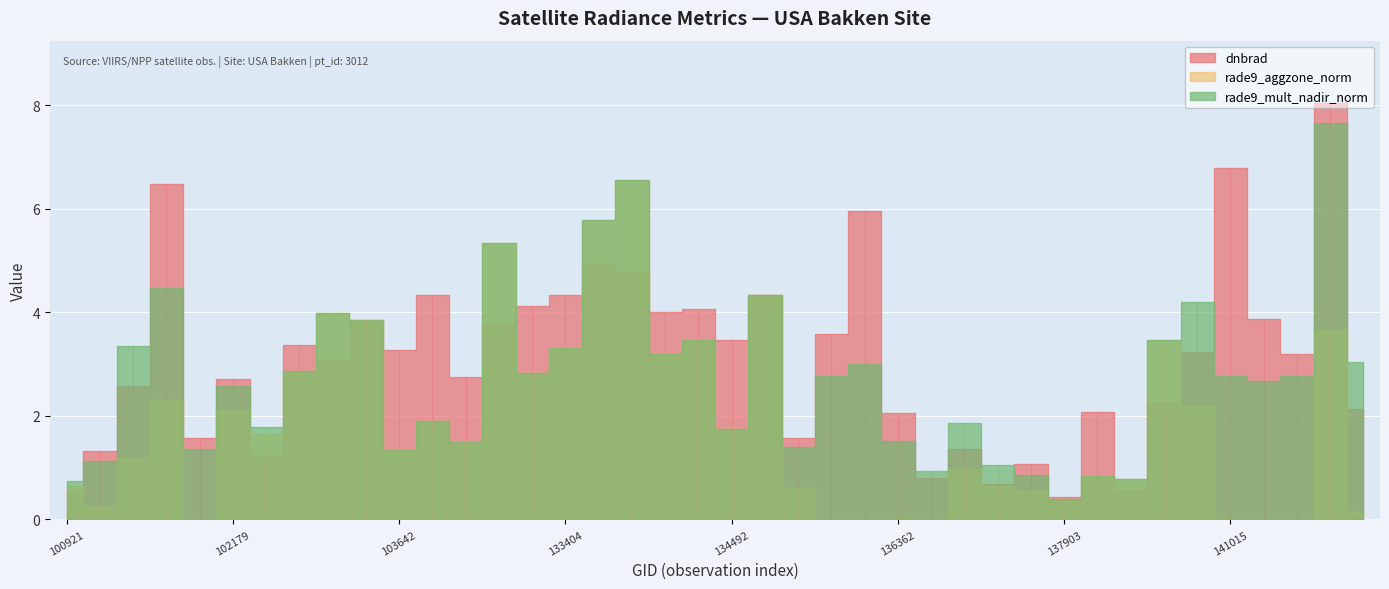

The value of rade9_mult_nadir_norm at 137916 is 1.3. True or false?

False